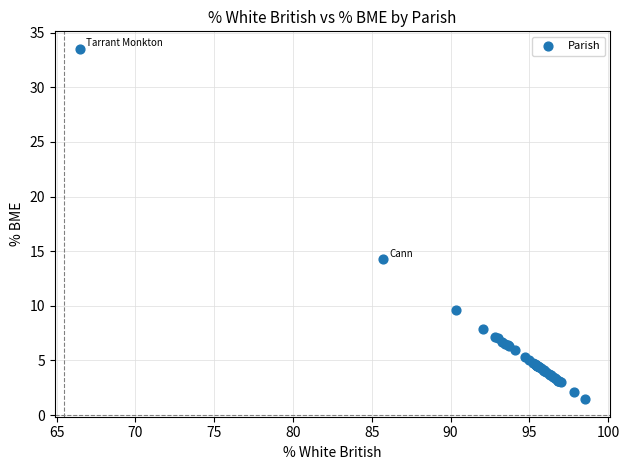

What Y value in the scatter plot is closest to 17?

14.3